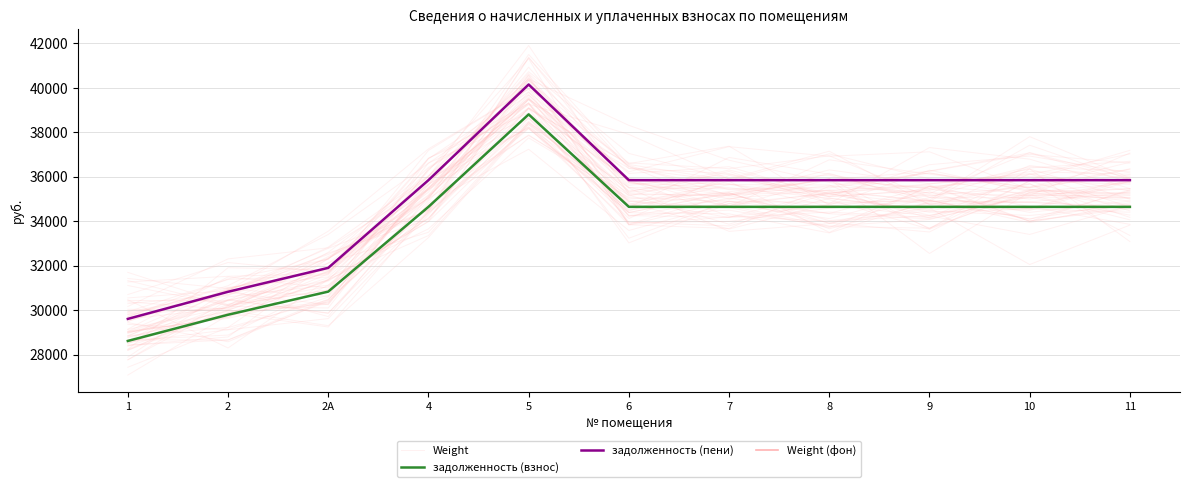

Reading right to left, what are all the values shown in this chart?

Weight: 11=34273.3	10=35078.0	9=34268.4	8=35257.9	7=35907.4	6=34456.7	5=38614.0	4=35862.4	2А=31351.4	2=29683.2	1=29013.3
задолженность (взнос): 11=34644.0	10=34644.0	9=34644.0	8=34644.0	7=34644.0	6=34644.0	5=38801.3	4=34644.0	2А=30833.3	2=29793.8	1=28615.9
задолженность (пени): 11=35844.0	10=35844.0	9=35844.0	8=35844.0	7=35844.0	6=35844.0	5=40145.3	4=35844.0	2А=31901.3	2=30825.8	1=29607.1